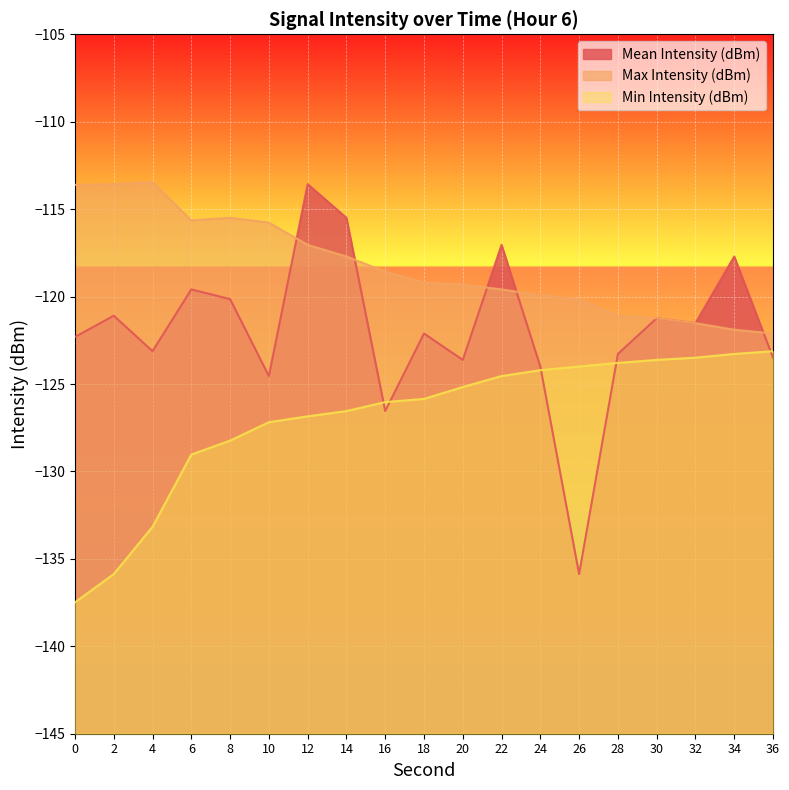

True or false: Max Intensity (dBm) has more than 2 points higher than both neighbors.

False